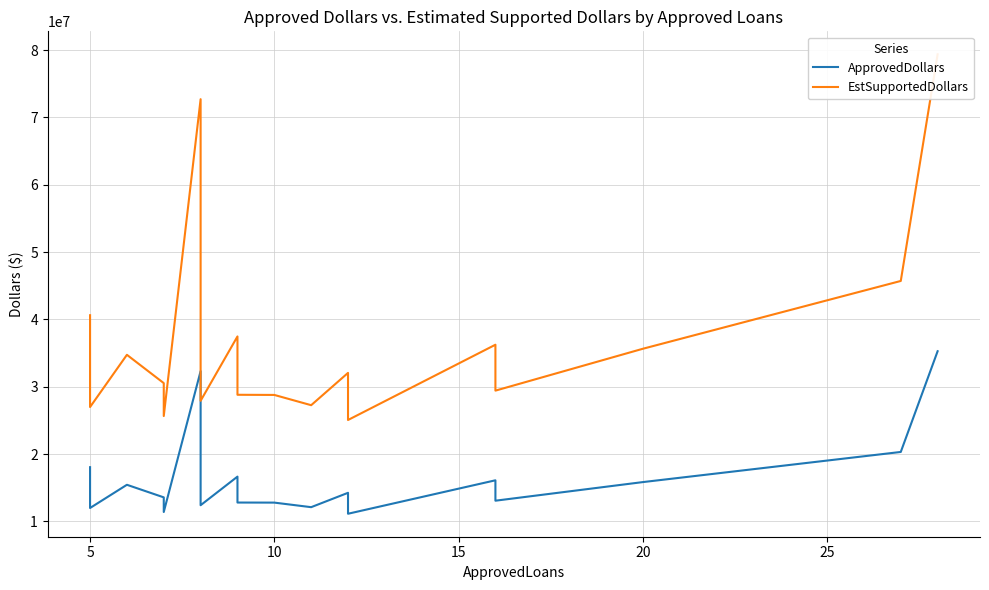

What is the difference between the second highest and minimum values in the ApprovedDollars series?

21175000